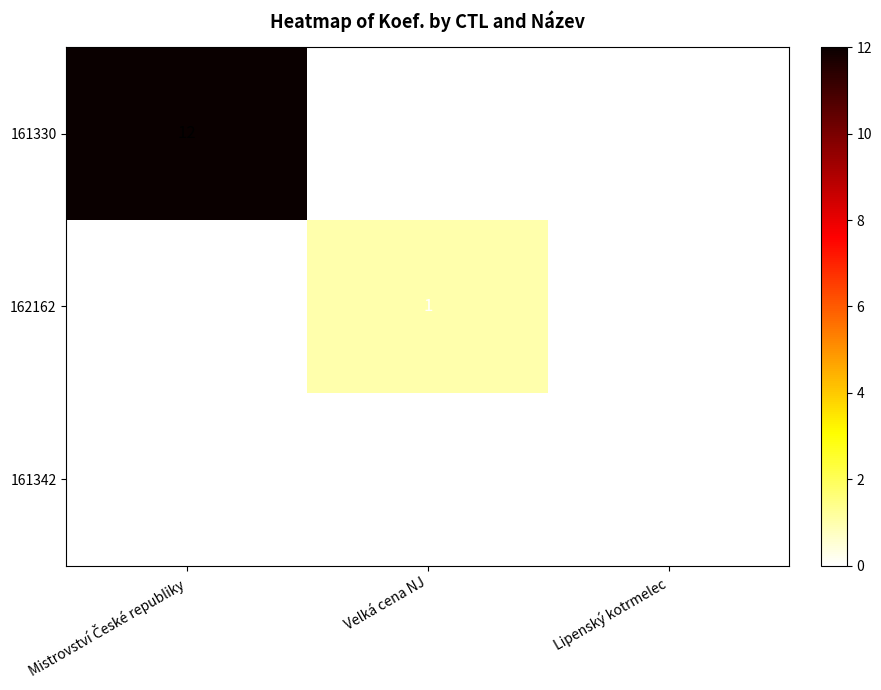

Where is 161342 nearest to the value 0?

Mistrovství České republiky